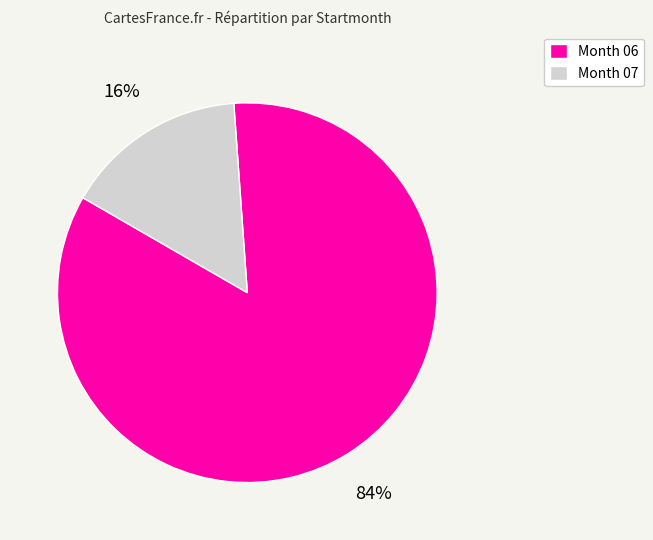

How many segments does this pie chart have?

2